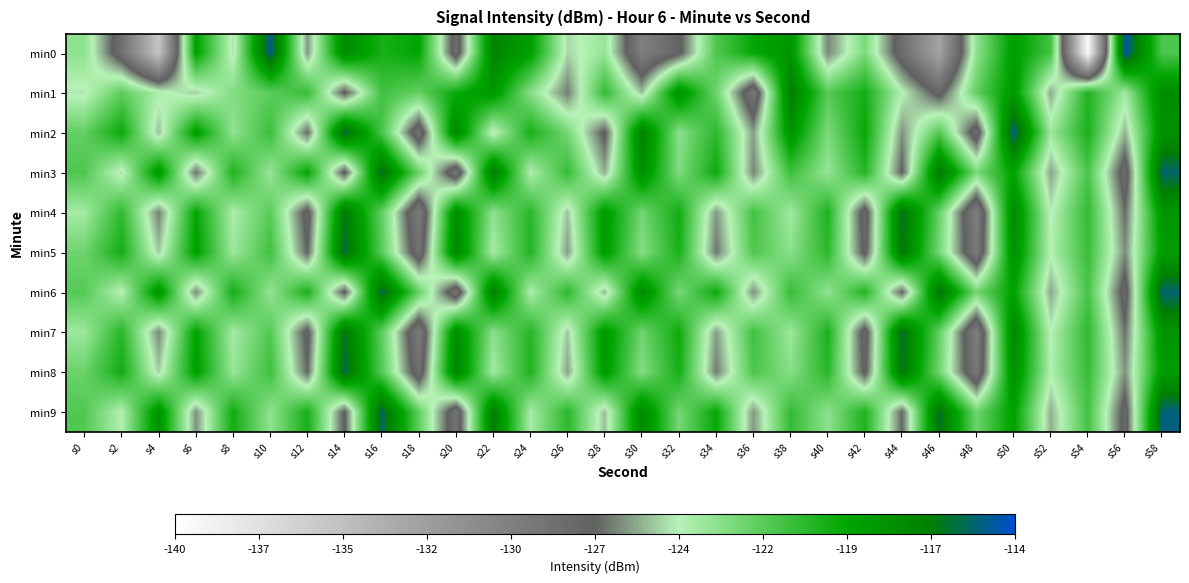

Which series has the largest range (max minus min)?

min0